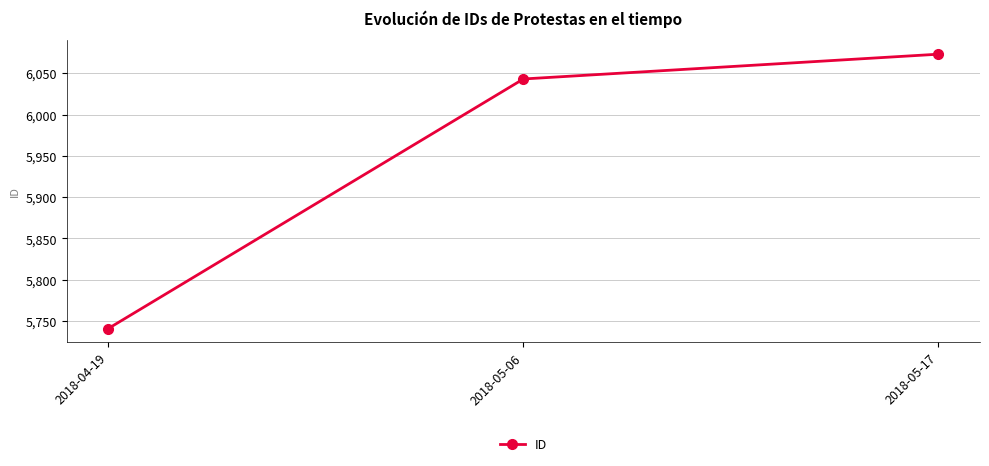

What is the sum of the values at 2018-05-06 and 2018-05-17?

12116